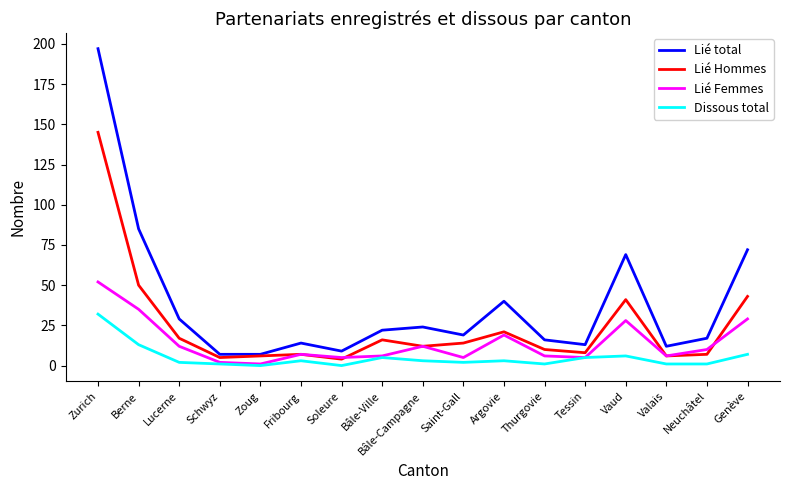

True or false: Dissous total has more than 1 points higher than both neighbors.

True